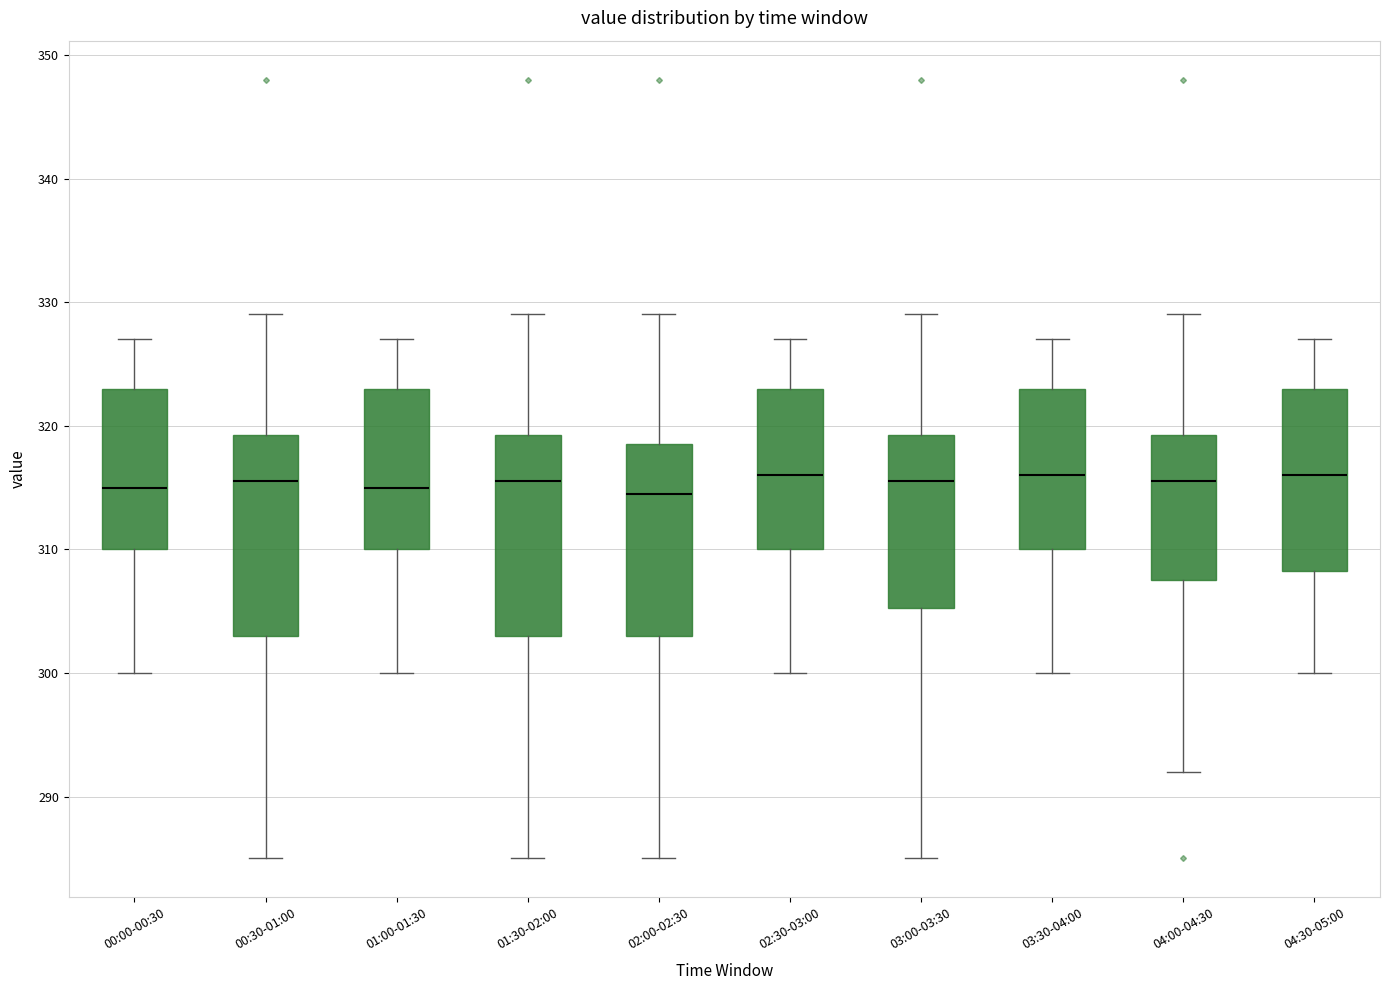

Reading left to right, read every box against the y-axis: the position of its median line, the range the box covers, and the ends of its whiskers. The values are not printed on the chart, so give them approximately, as read against the axis.

00:00-00:30: median 315, box 310 to 323, whiskers 300 to 327
00:30-01:00: median 316, box 303 to 319, whiskers 285 to 329
01:00-01:30: median 315, box 310 to 323, whiskers 300 to 327
01:30-02:00: median 316, box 303 to 319, whiskers 285 to 329
02:00-02:30: median 315, box 303 to 319, whiskers 285 to 329
02:30-03:00: median 316, box 310 to 323, whiskers 300 to 327
03:00-03:30: median 316, box 305 to 319, whiskers 285 to 329
03:30-04:00: median 316, box 310 to 323, whiskers 300 to 327
04:00-04:30: median 316, box 308 to 319, whiskers 292 to 329
04:30-05:00: median 316, box 308 to 323, whiskers 300 to 327